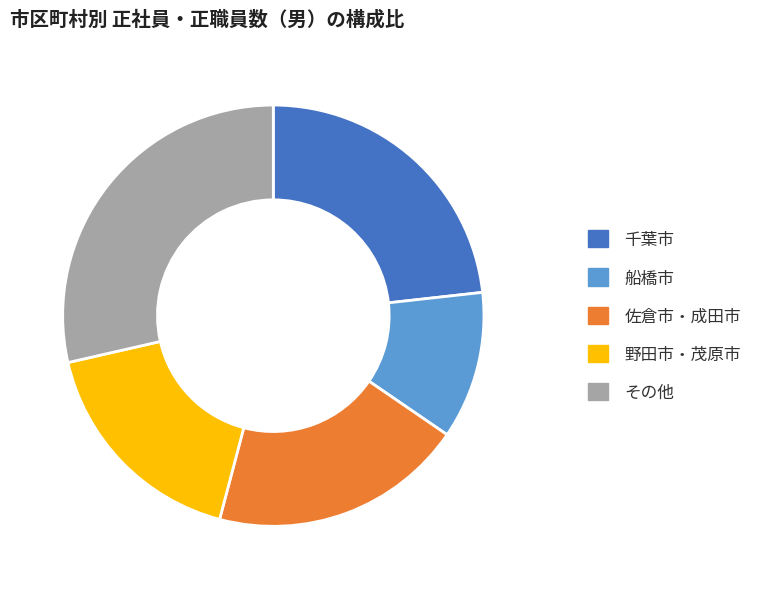

Does any single category account for the majority?

No